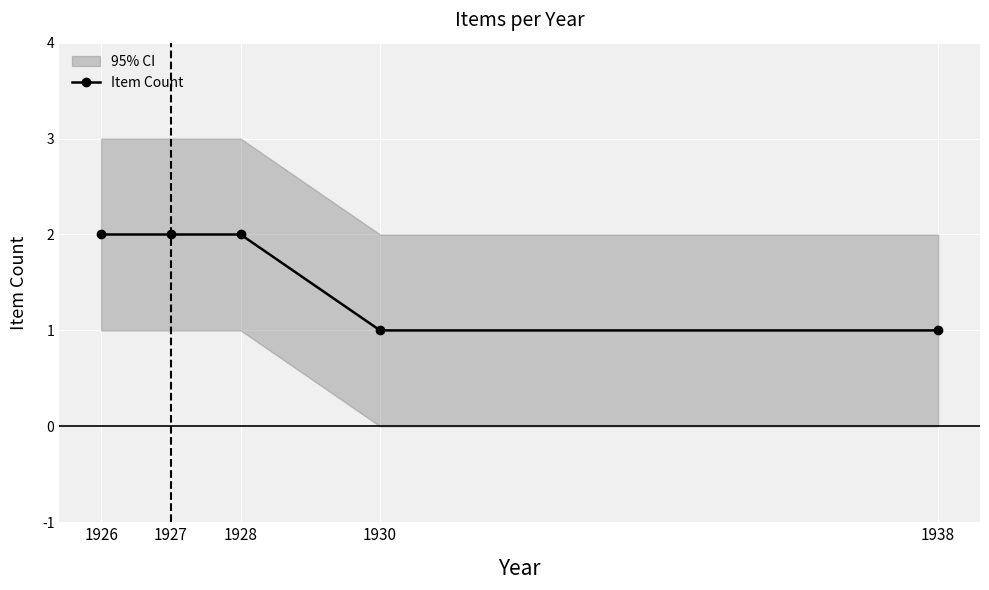

What is the greatest value displayed?

2